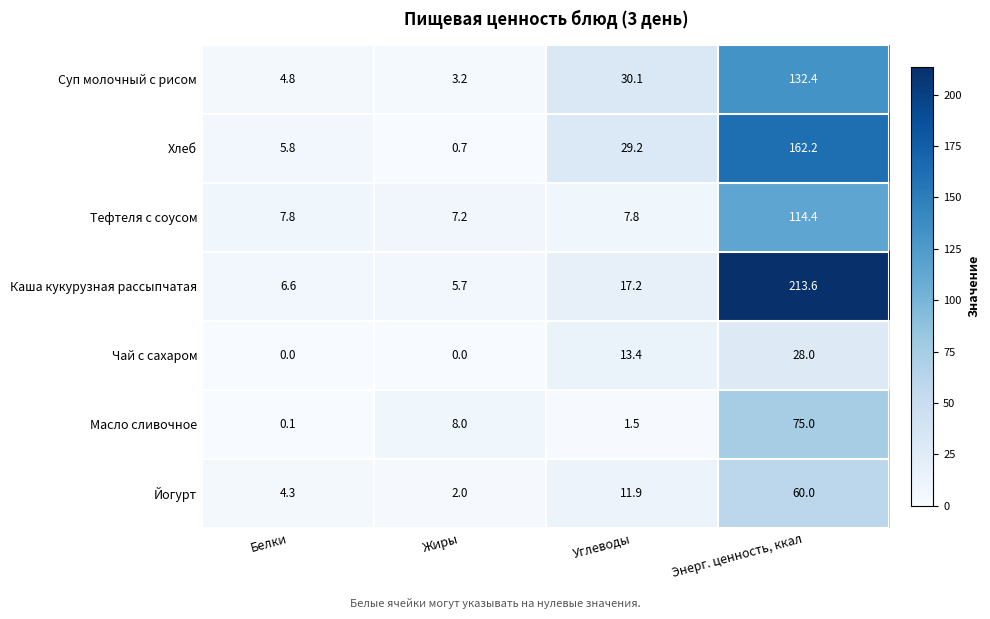

Reading left to right, list all the values displayed in this chart.

Суп молочный с рисом: 4.8	3.2	30.1	132.4
Хлеб: 5.8	0.7	29.2	162.2
Тефтеля с соусом: 7.8	7.2	7.8	114.4
Каша кукурузная рассыпчатая: 6.6	5.7	17.2	213.6
Чай с сахаром: 0.0	0.0	13.4	28.0
Масло сливочное: 0.1	8.0	1.5	75.0
Йогурт: 4.3	2.0	11.9	60.0